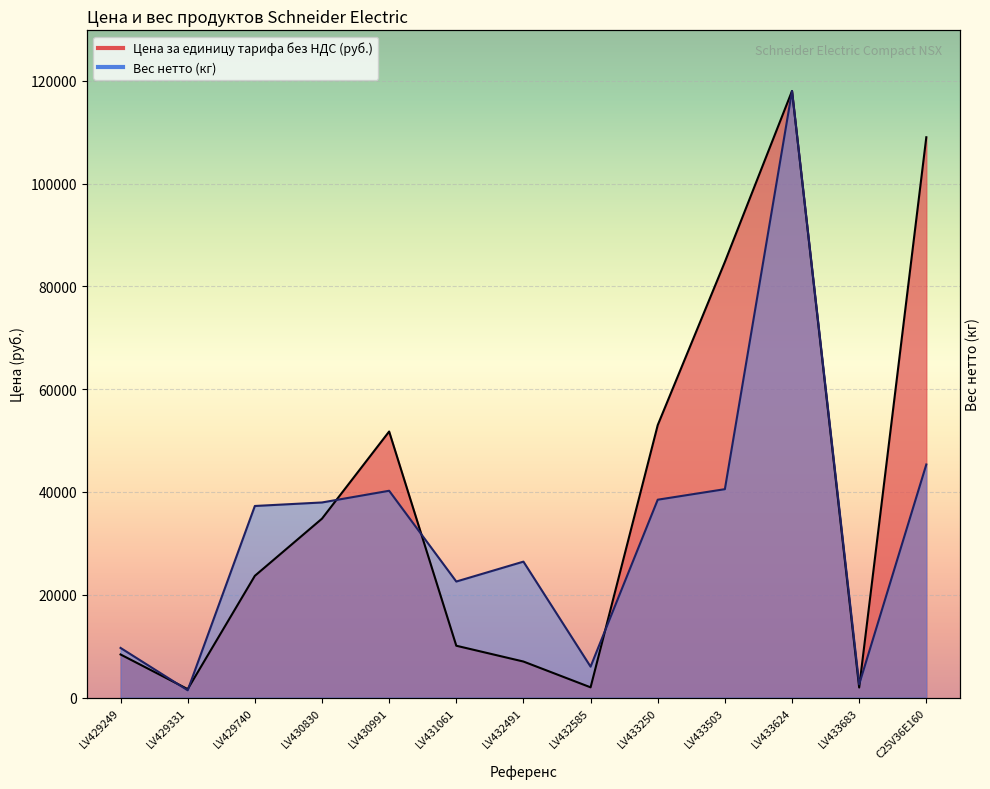

At which label is Цена за единицу тарифа без НДС (руб.) closest to 59816?

LV433250